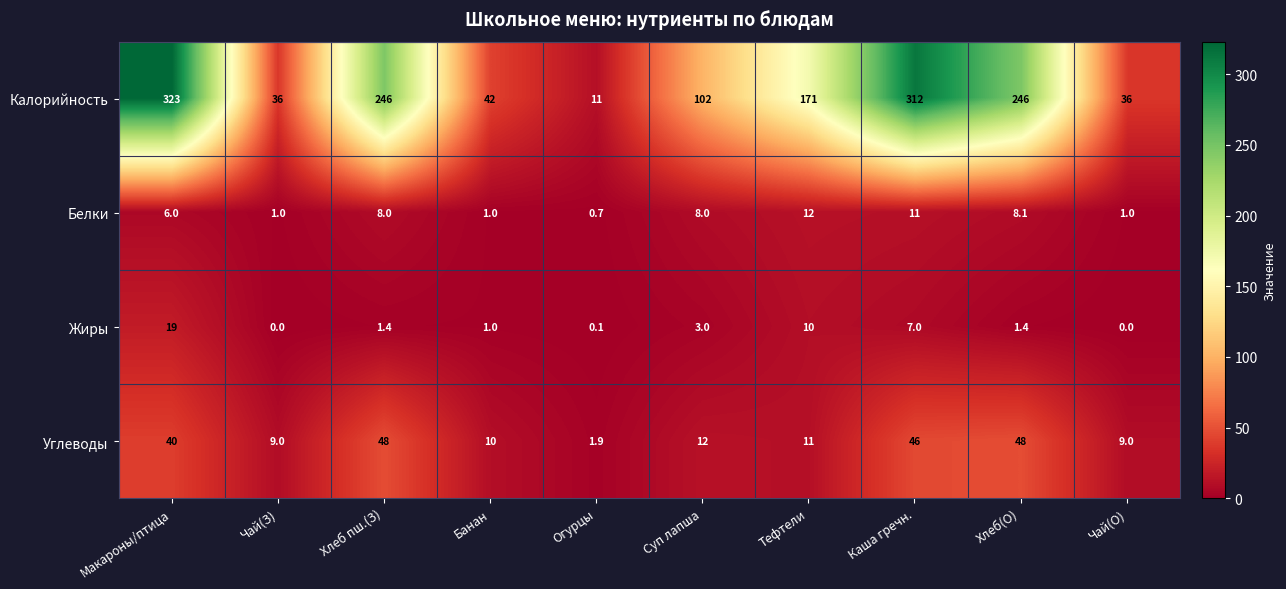

At how many categories does at least one series exceed 2?

10